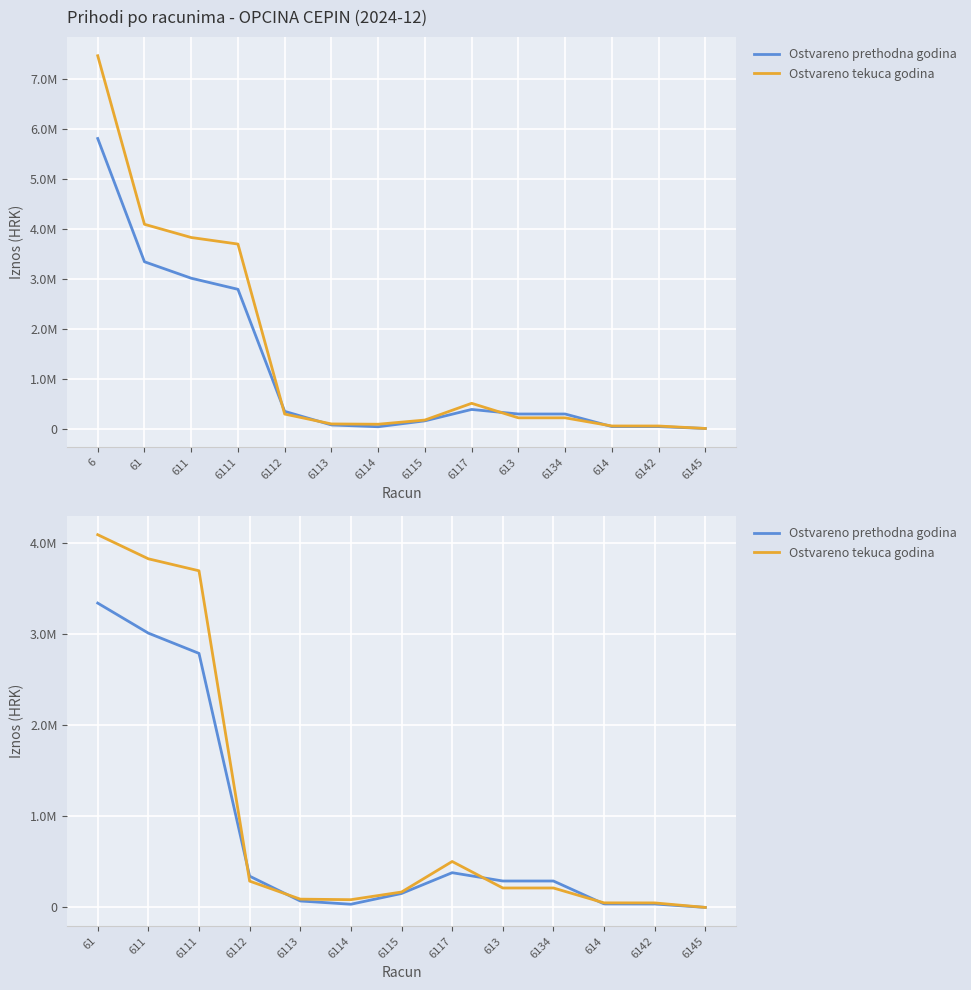

At which label does Ostvareno prethodna godina reach its peak?

61